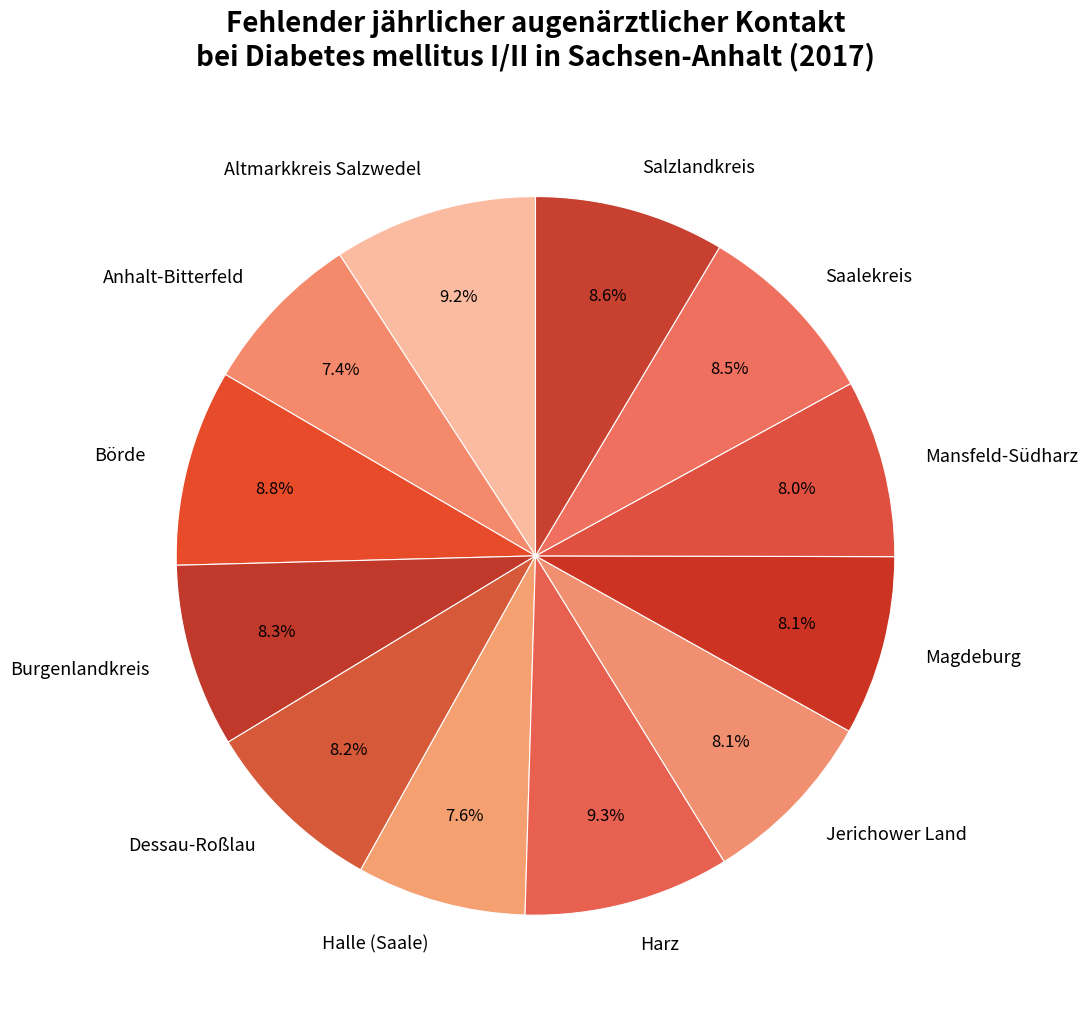

What percentage is the Börde slice, to the nearest percent?

9%